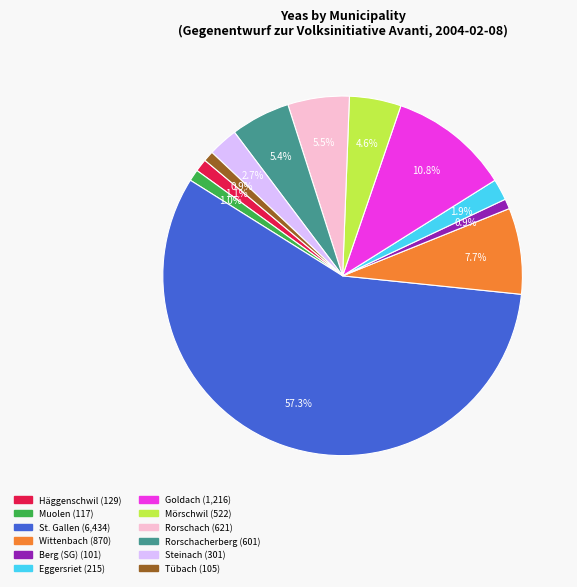

Is there a majority slice in this chart?

Yes